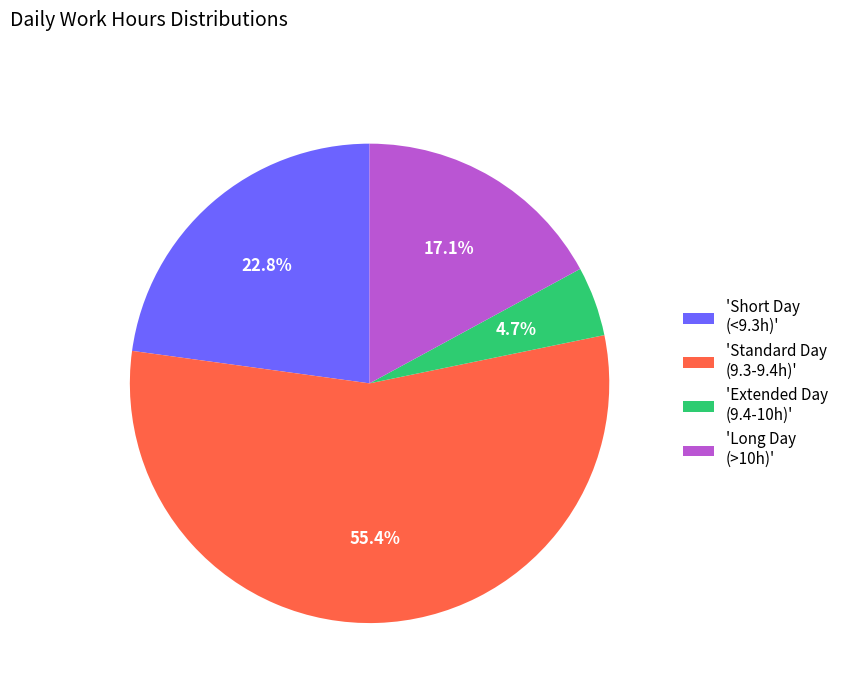

Which slice is the smallest?

'Extended Day (9.4-10h)'